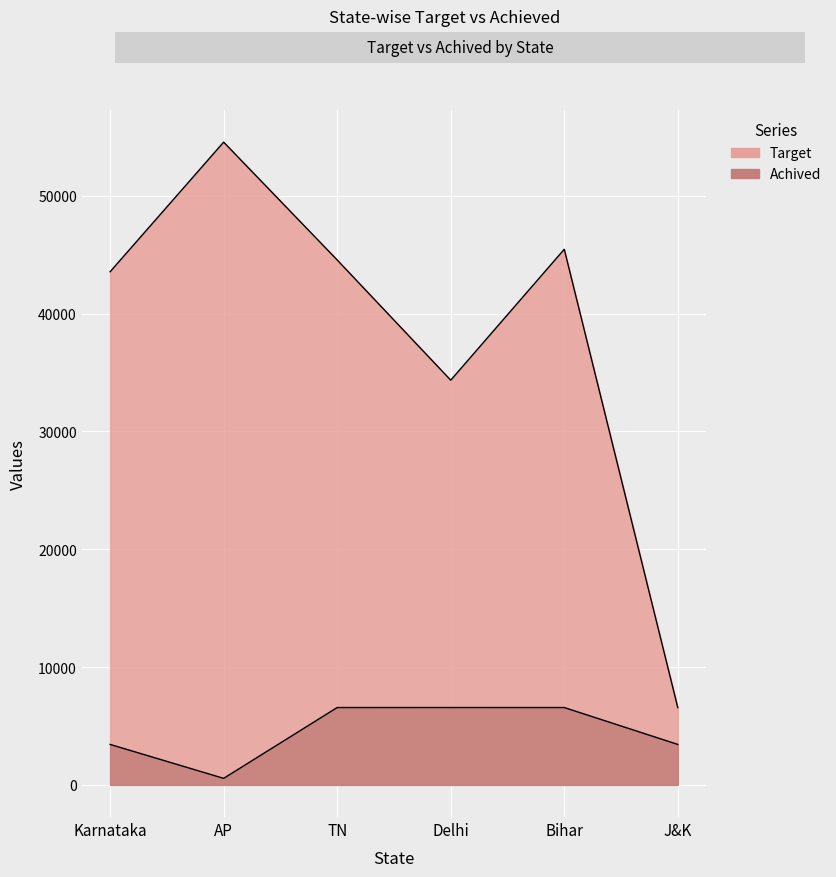

Reading left to right, extract all data points from this chart.

Target: Karnataka=43545	AP=54545	TN=44545	Delhi=34344	Bihar=45454	J&K=6556
Achived: Karnataka=3434	AP=555	TN=6565	Delhi=6566	Bihar=6565	J&K=3434